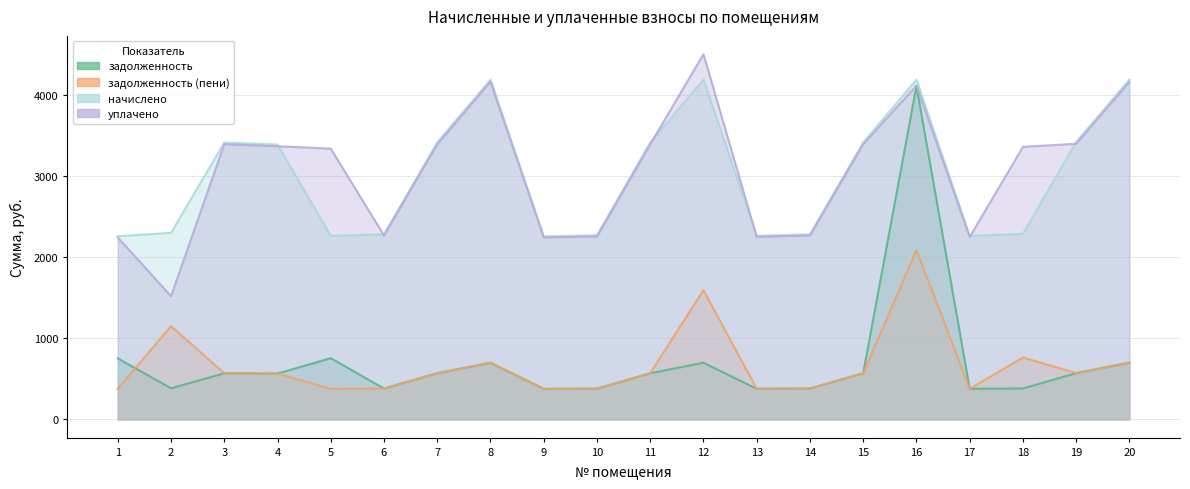

What is the smallest value displayed?

376.5